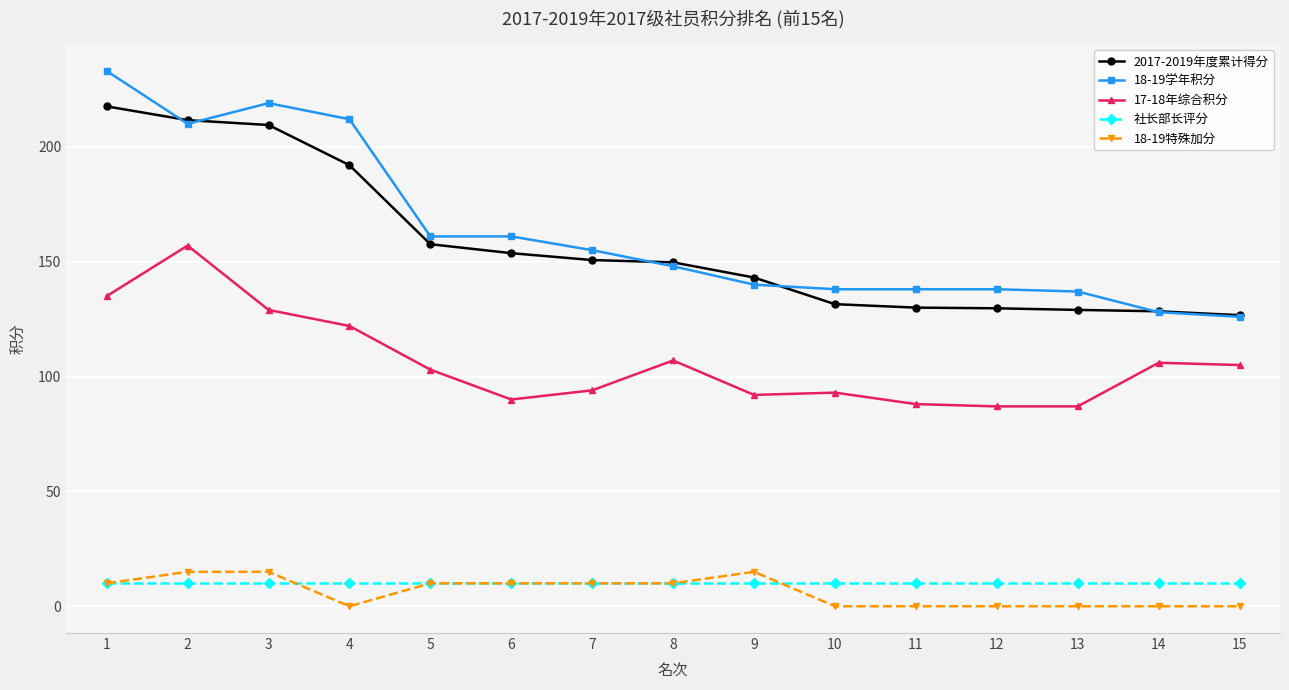

Which series has the widest spread of values?

18-19学年积分